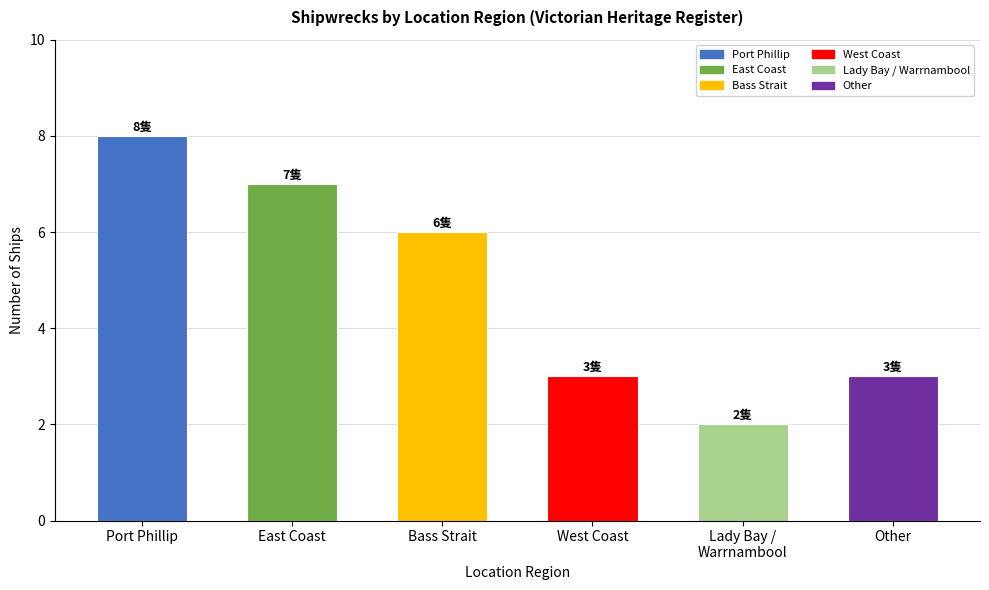

What is the approximate value at East Coast?

7